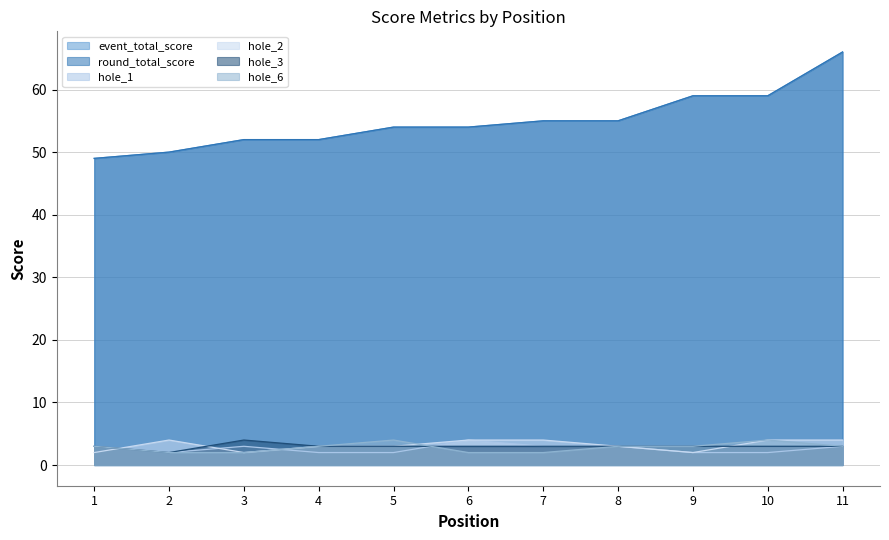

What is the sum of all round_total_score values?

605